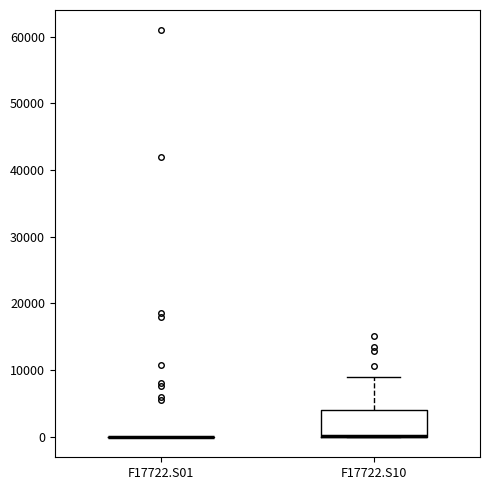

Comparing the boxes themselves (not the whiskers), which one is the tallest?

F17722.S10